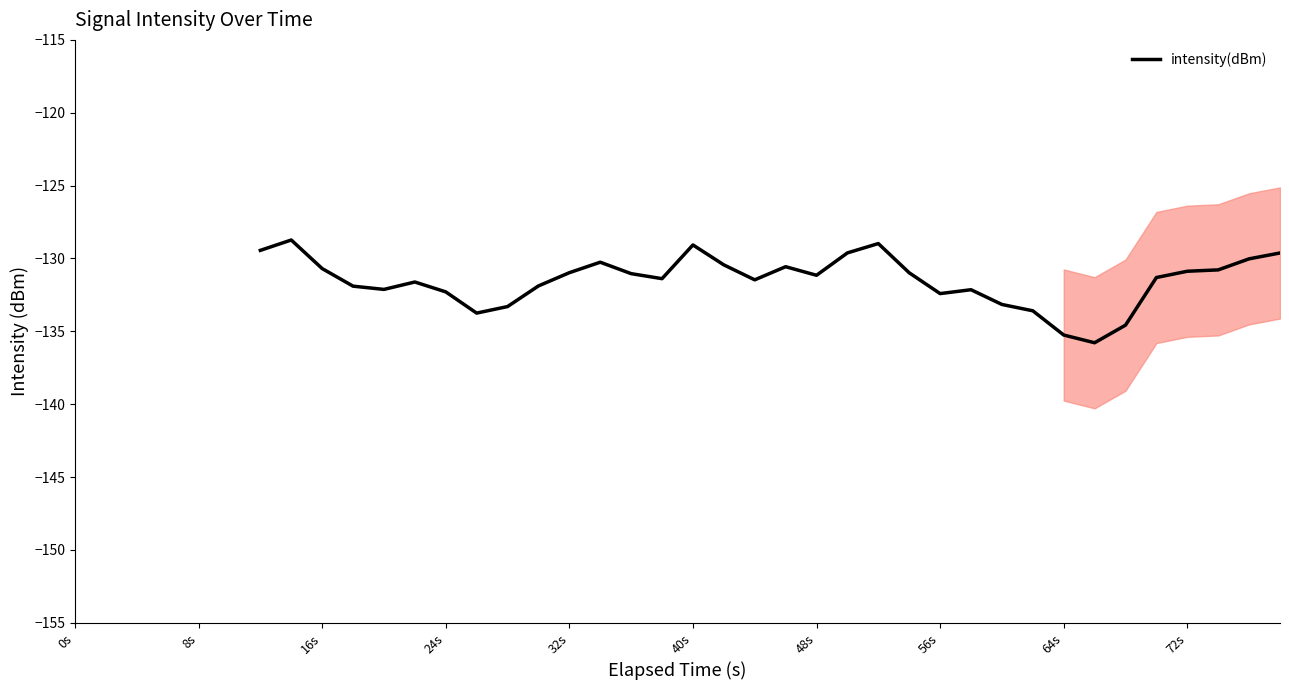

Reading right to left, what are all the values shown in this chart?

-129.6	-130.0	-130.8	-130.9	-131.3	-134.6	-135.8	-135.3	-133.6	-133.2	-132.1	-132.4	-131.0	-129.0	-129.6	-131.2	-130.6	-131.5	-130.4	-129.1	-131.4	-131.0	-130.3	-131.0	-131.9	-133.3	-133.7	-132.3	-131.6	-132.1	-131.9	-130.7	-128.7	-129.4